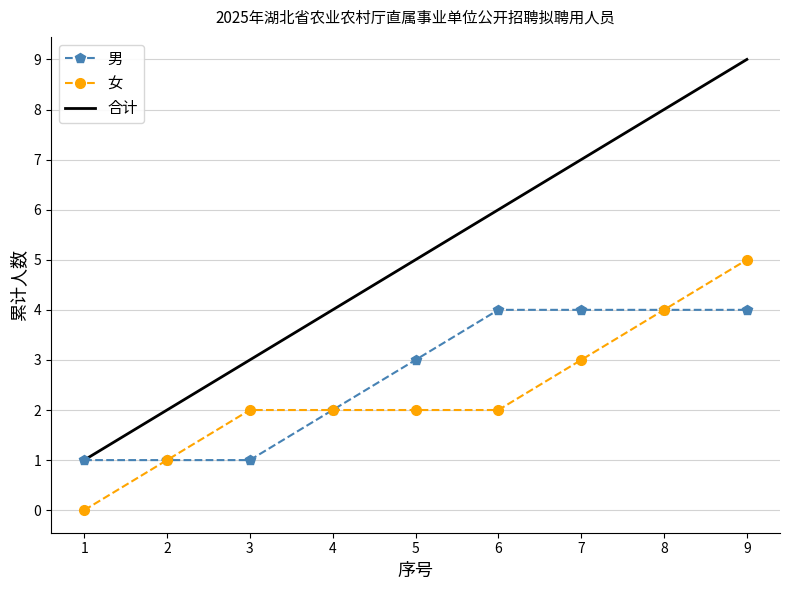

What is the approximate value of 男 at 6?

4